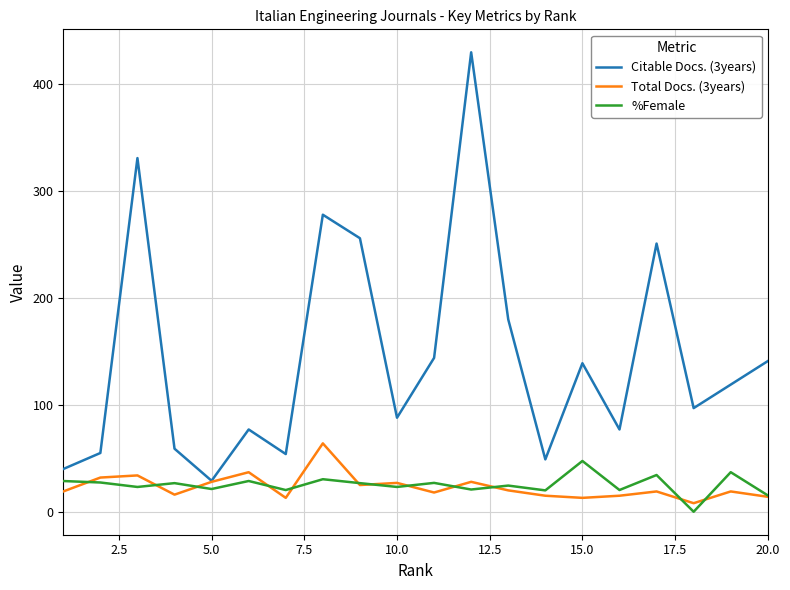

Which series has the largest range (max minus min)?

Citable Docs. (3years)